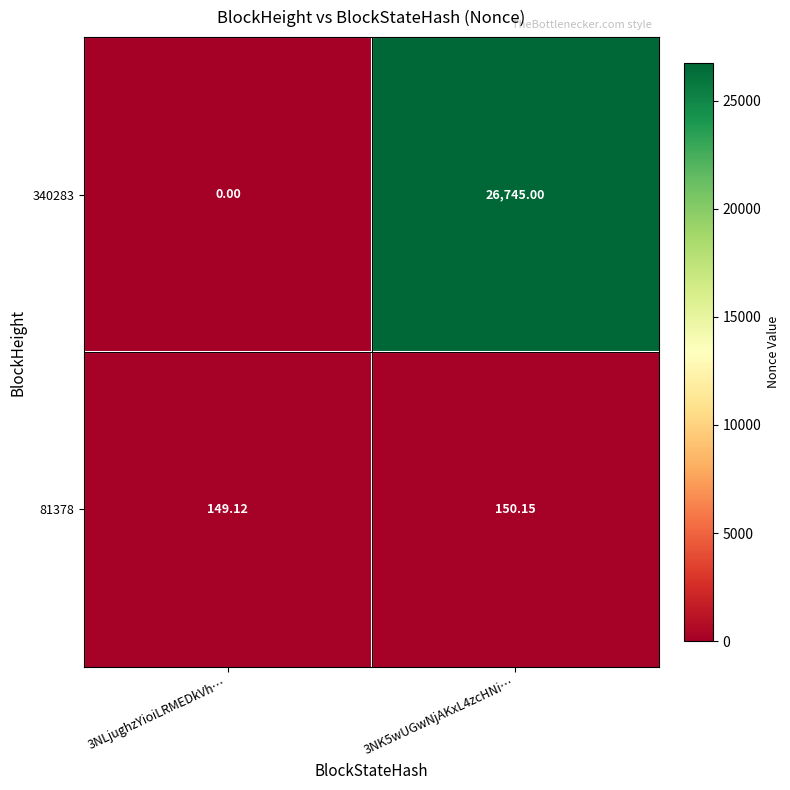

What is the greatest value displayed?

26745.0